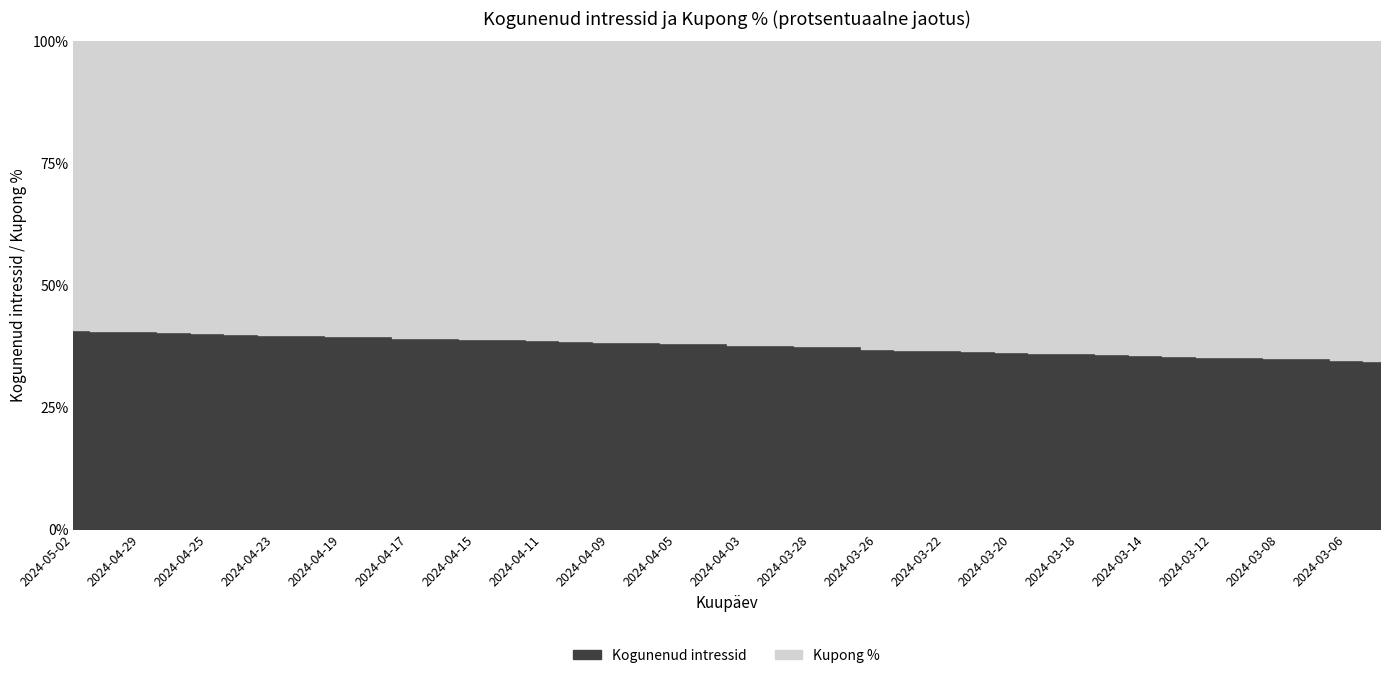

Rank the series by their maximum value, from highest to lowest.

Kupong %, Kogunenud intressid